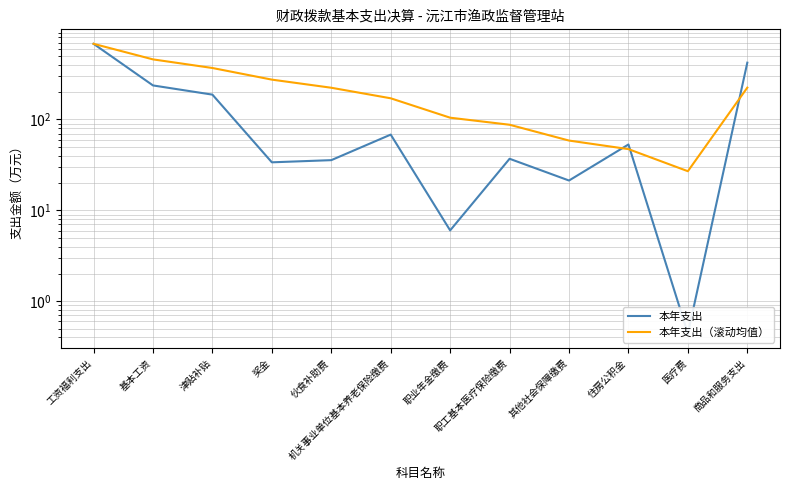

Between 商品和服务支出 and 伙食补助费, which is larger?

商品和服务支出